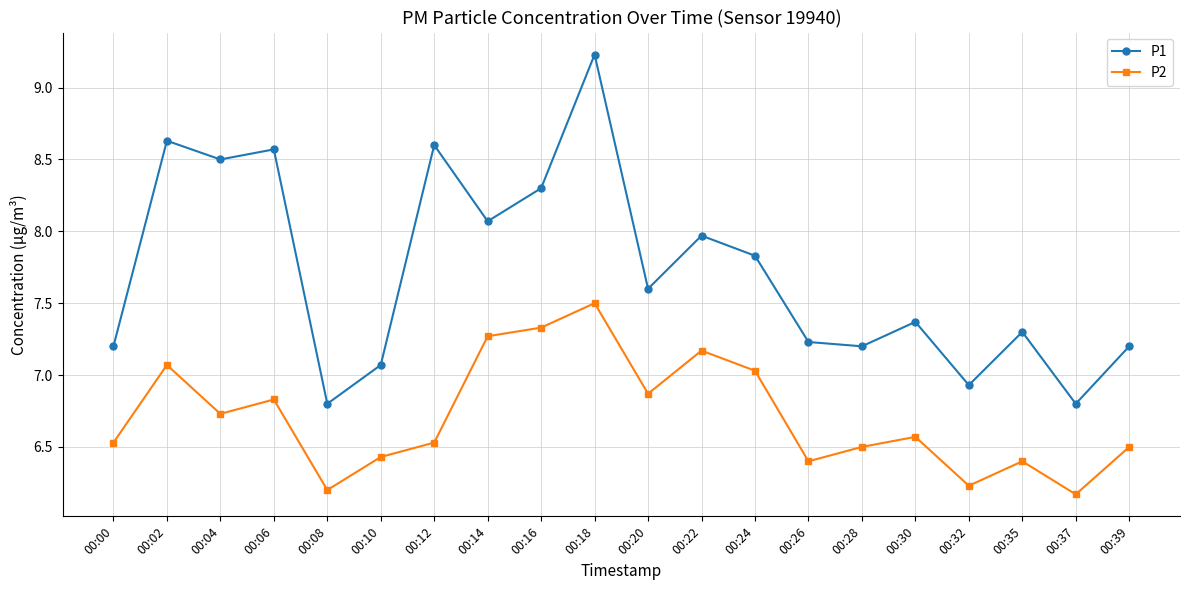

How many values in the P1 series exceed 7?

17